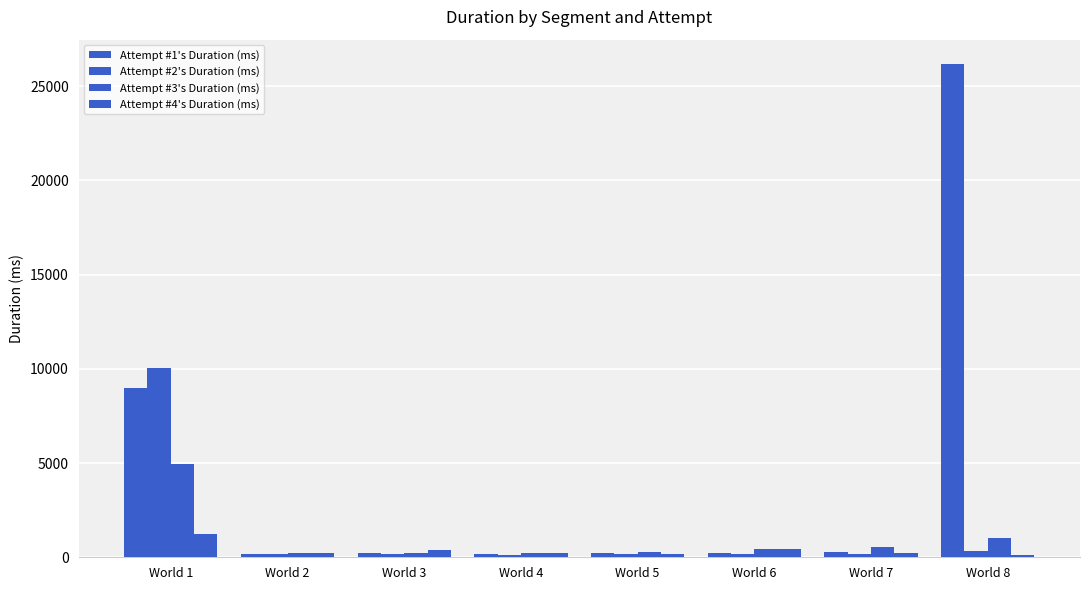

How many bars are there in total?

32